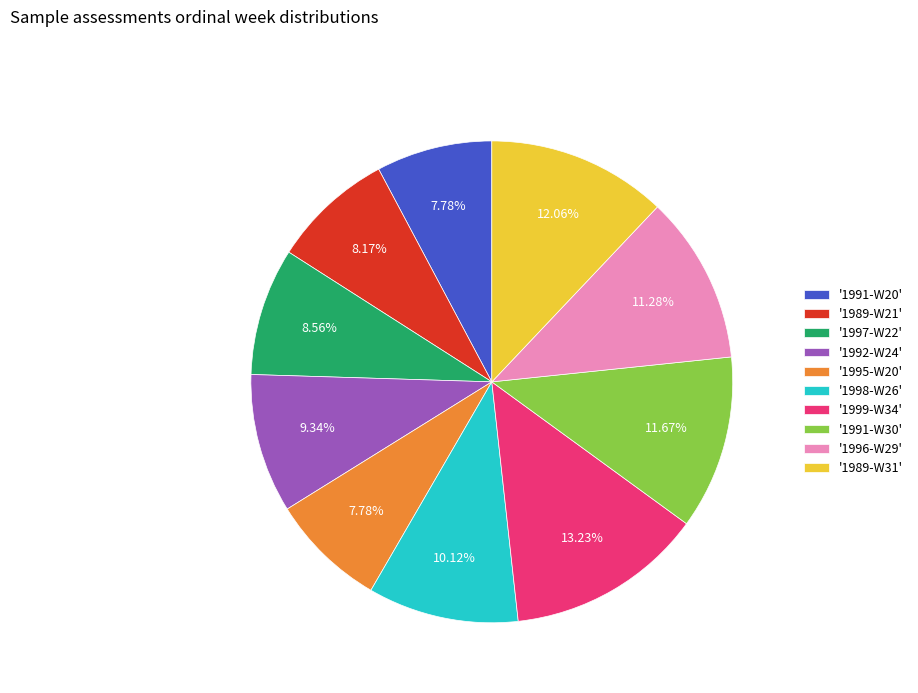

Does any single category account for the majority?

No